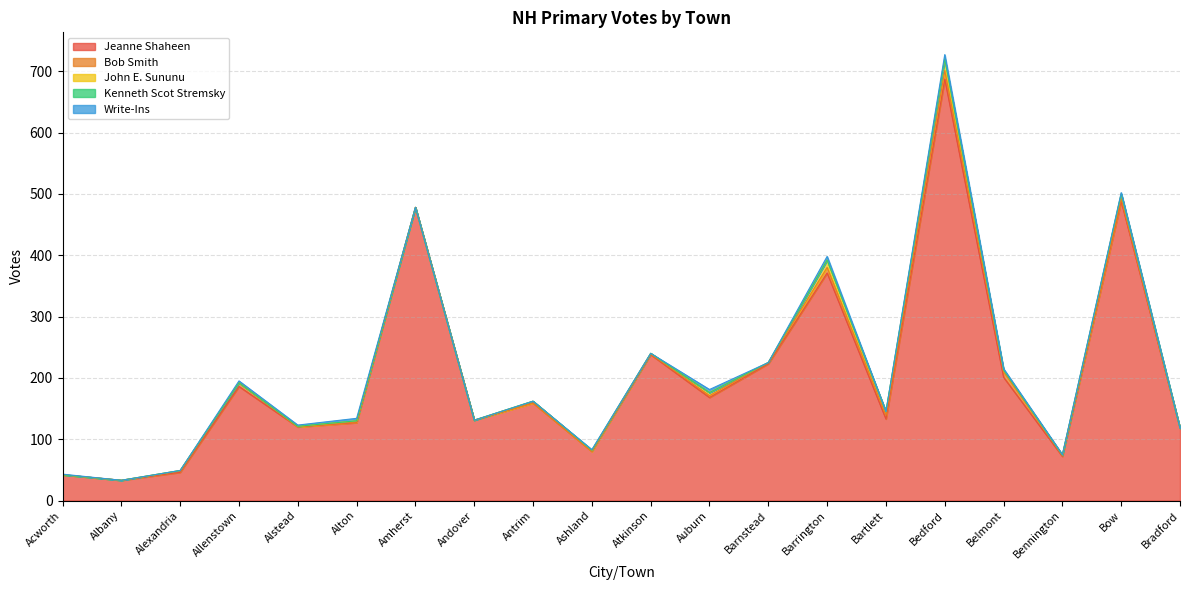

Which series has the widest spread of values?

Jeanne Shaheen